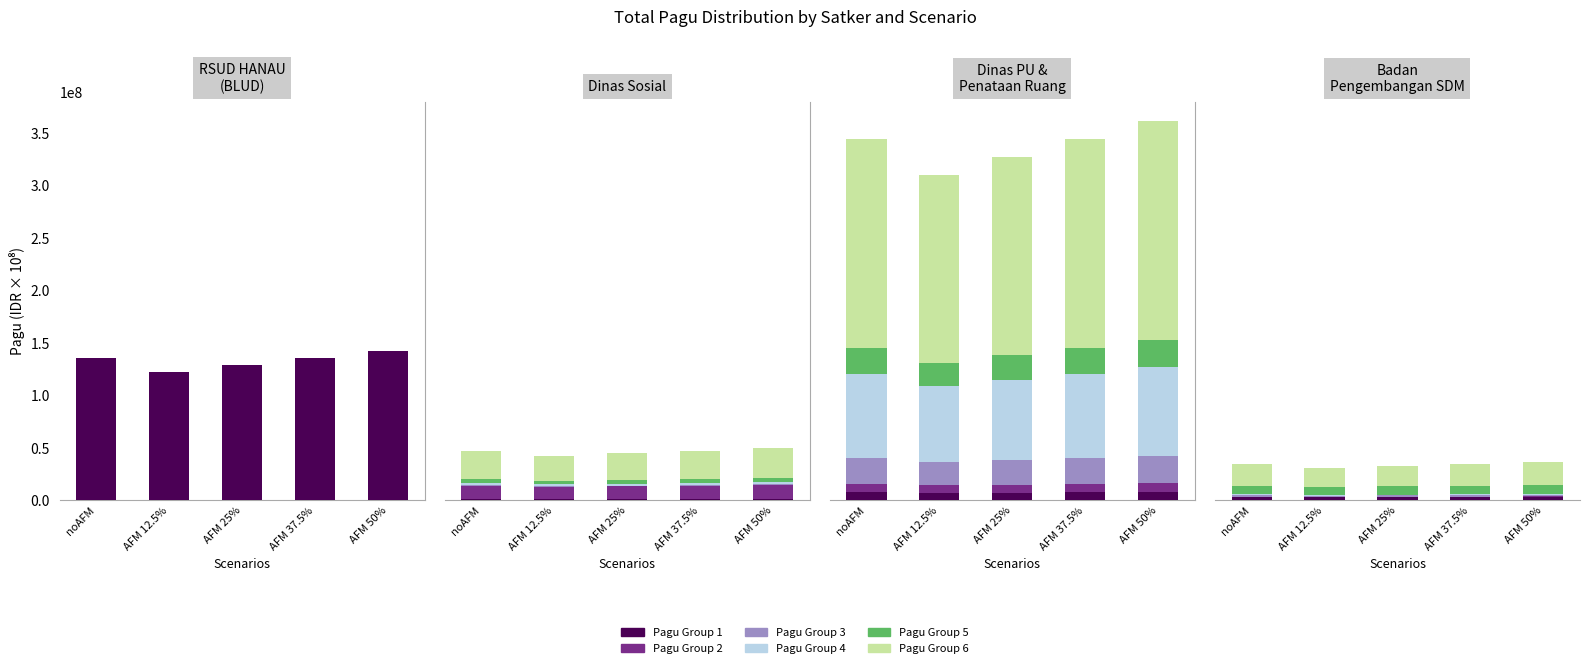

How many data points does each series have?

5